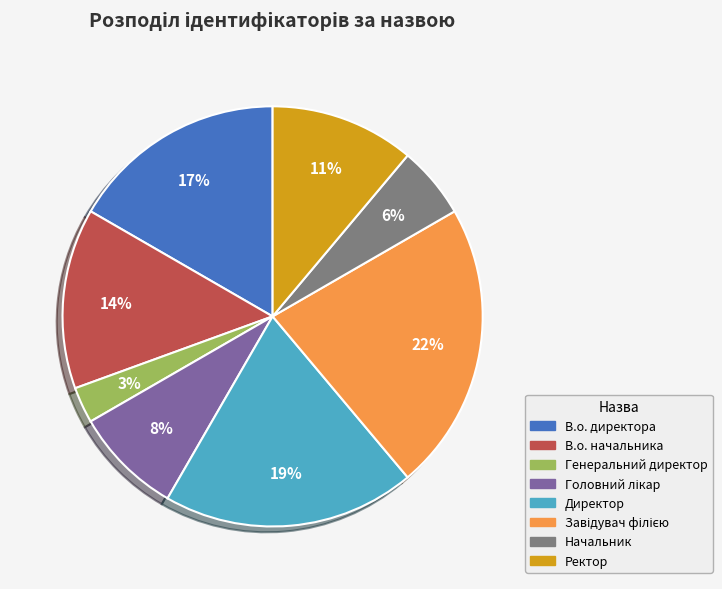

Which category has the smallest portion of the pie?

Генеральний директор